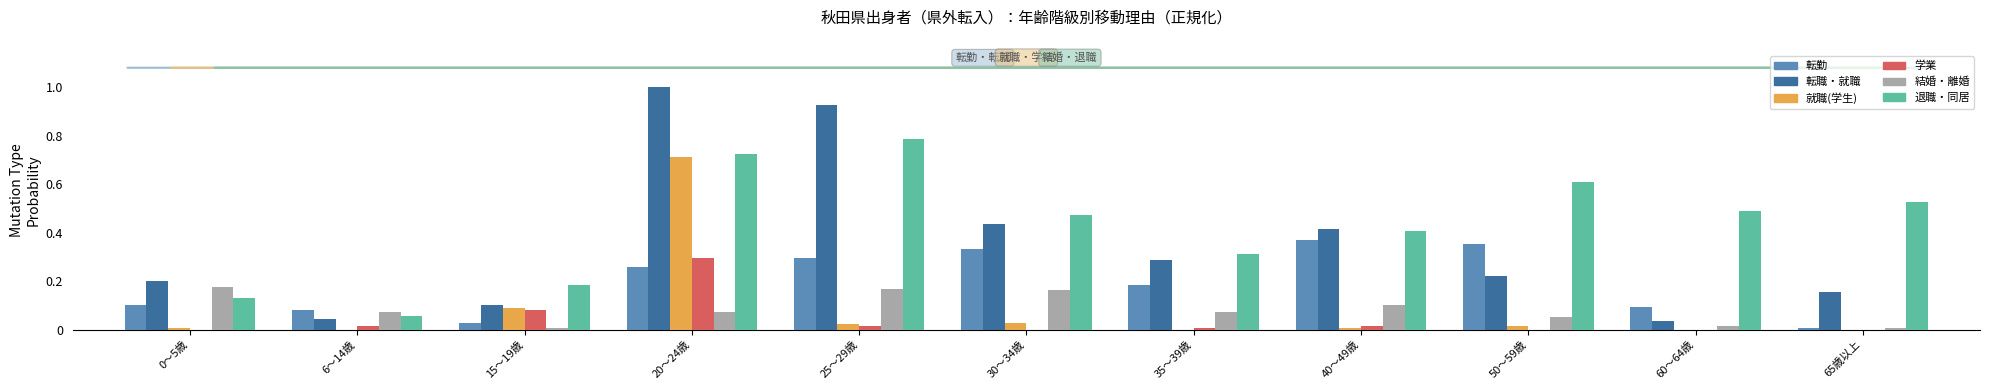

Which category has the highest value across all series?

20～24歳